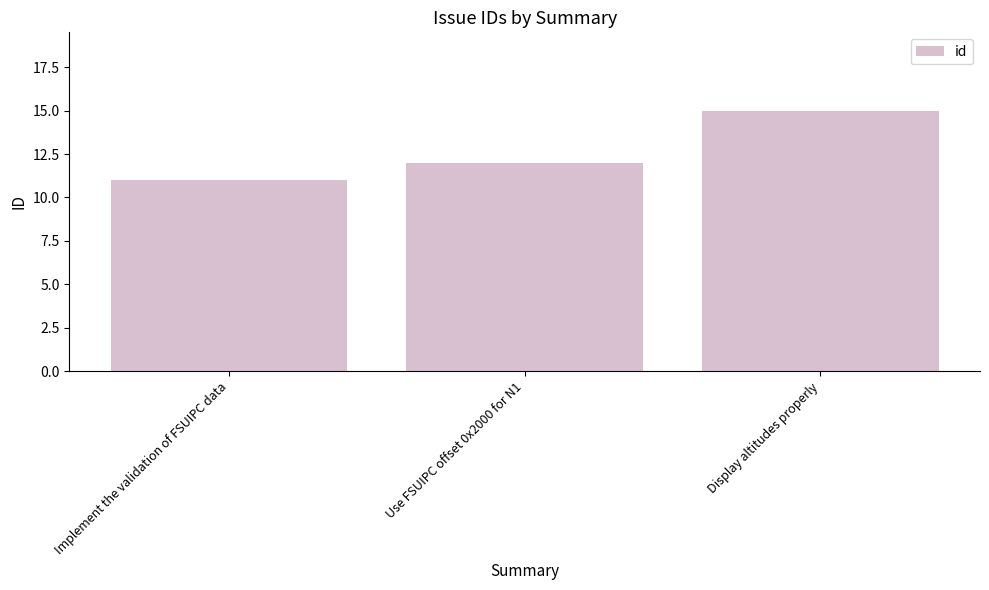

List the labels in order of value, smallest first.

Implement the validation of FSUIPC data, Use FSUIPC offset 0x2000 for N1, Display altitudes properly